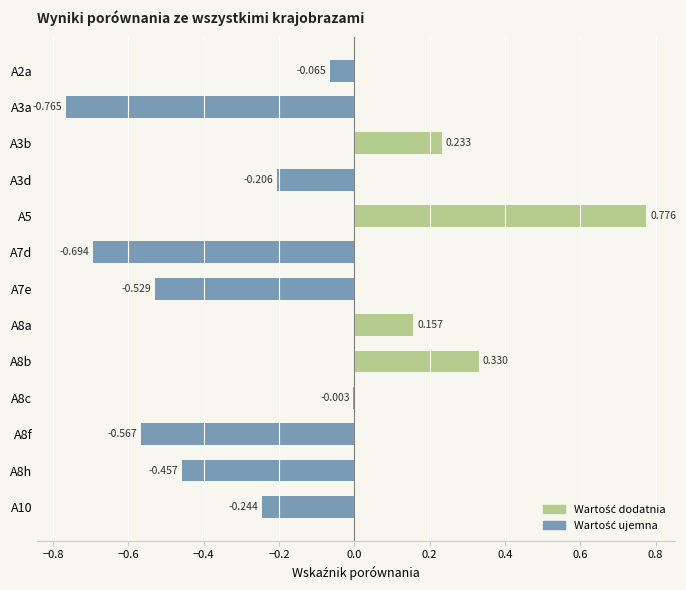

At which label is the value closest to 0?

A8c